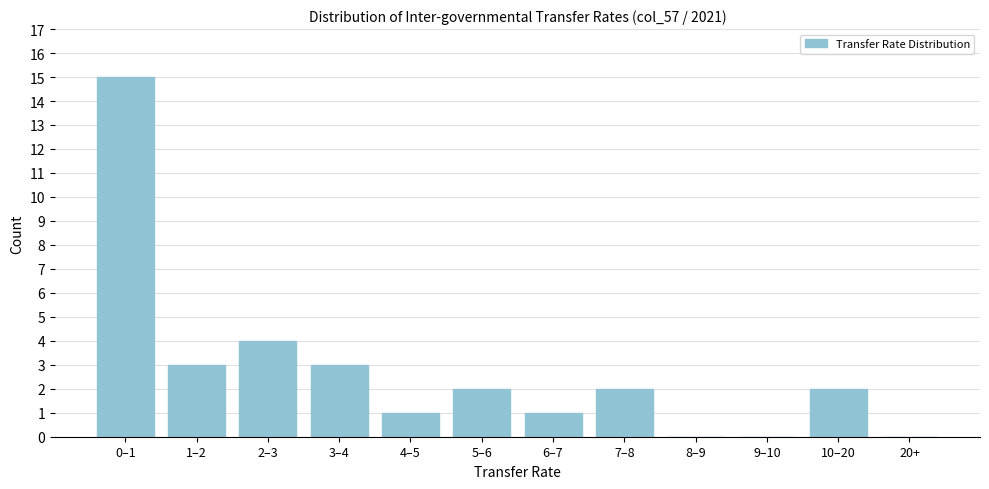

Reading right to left, list all the values displayed in this chart.

20+=0	10–20=2	9–10=0	8–9=0	7–8=2	6–7=1	5–6=2	4–5=1	3–4=3	2–3=4	1–2=3	0–1=15